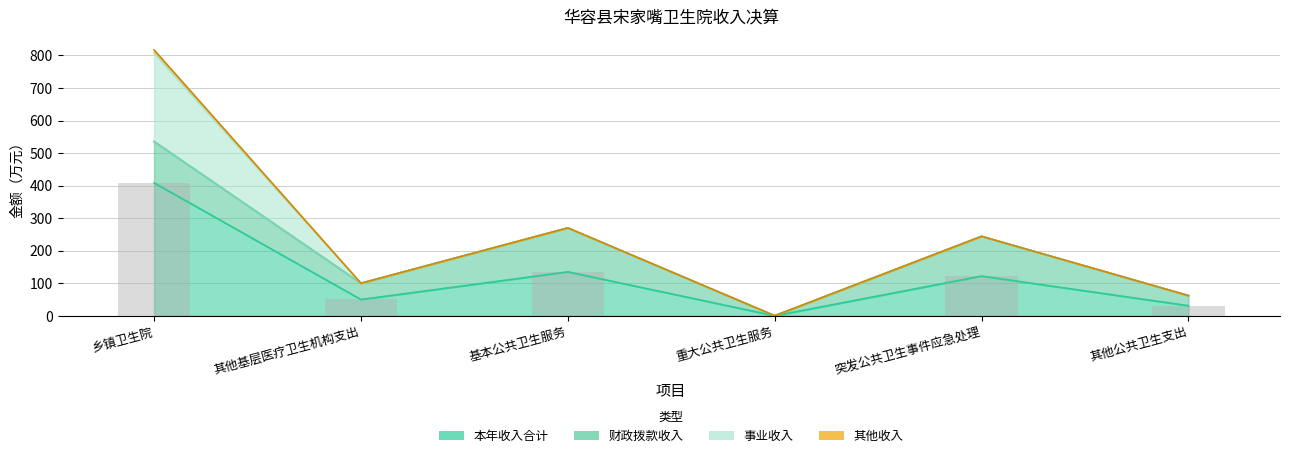

List the labels in order of 本年收入合计 value, largest first.

乡镇卫生院, 基本公共卫生服务, 突发公共卫生事件应急处理, 其他基层医疗卫生机构支出, 其他公共卫生支出, 重大公共卫生服务